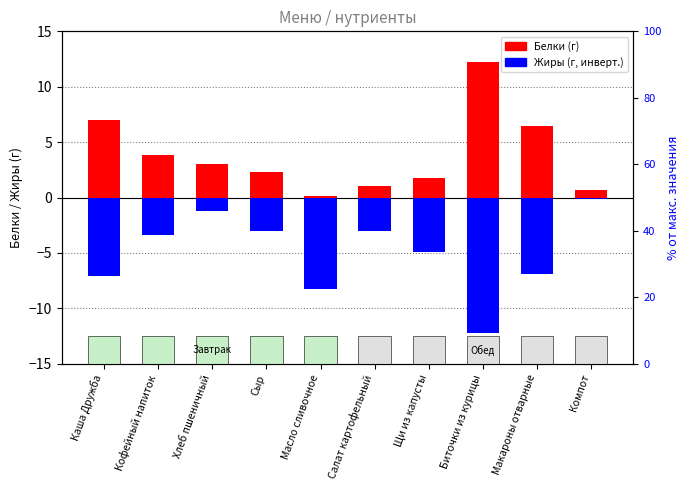

True or false: Белки (вверх) has a value of 8.5 at Макароны отварные.

False